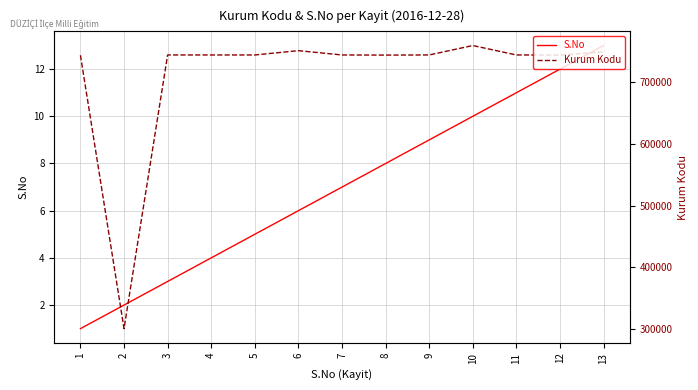

What is the value of the Kurum Kodu point at the 4th from the left?

744696